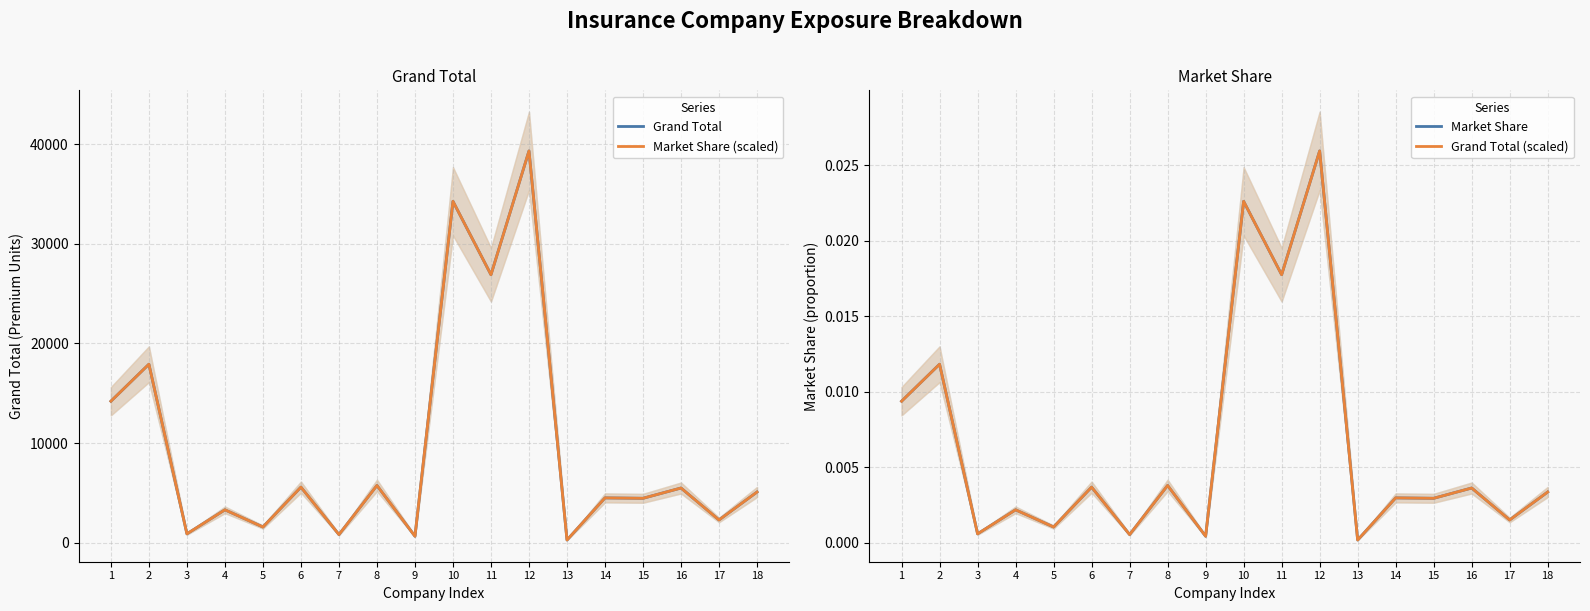

Count the number of categories in the chart.

18